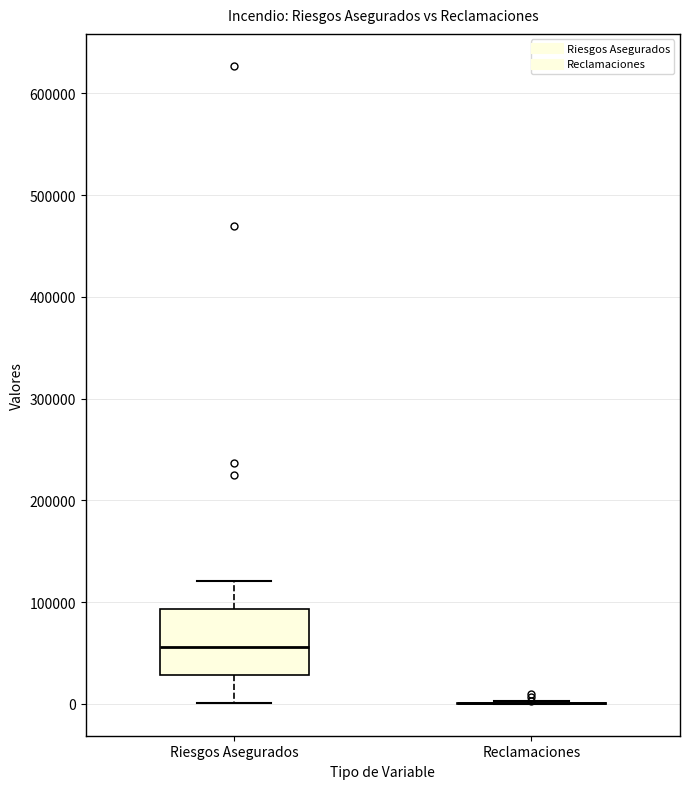

Reading left to right, read every box against the y-axis: the position of its median line, the range the box covers, and the ends of its whiskers. The values are not printed on the chart, so give them approximately, as read against the axis.

Riesgos Asegurados: median 60000, box 30000 to 90000, whiskers 0 to 120000
Reclamaciones: box collapsed to a line at 0, whiskers 0 to 0